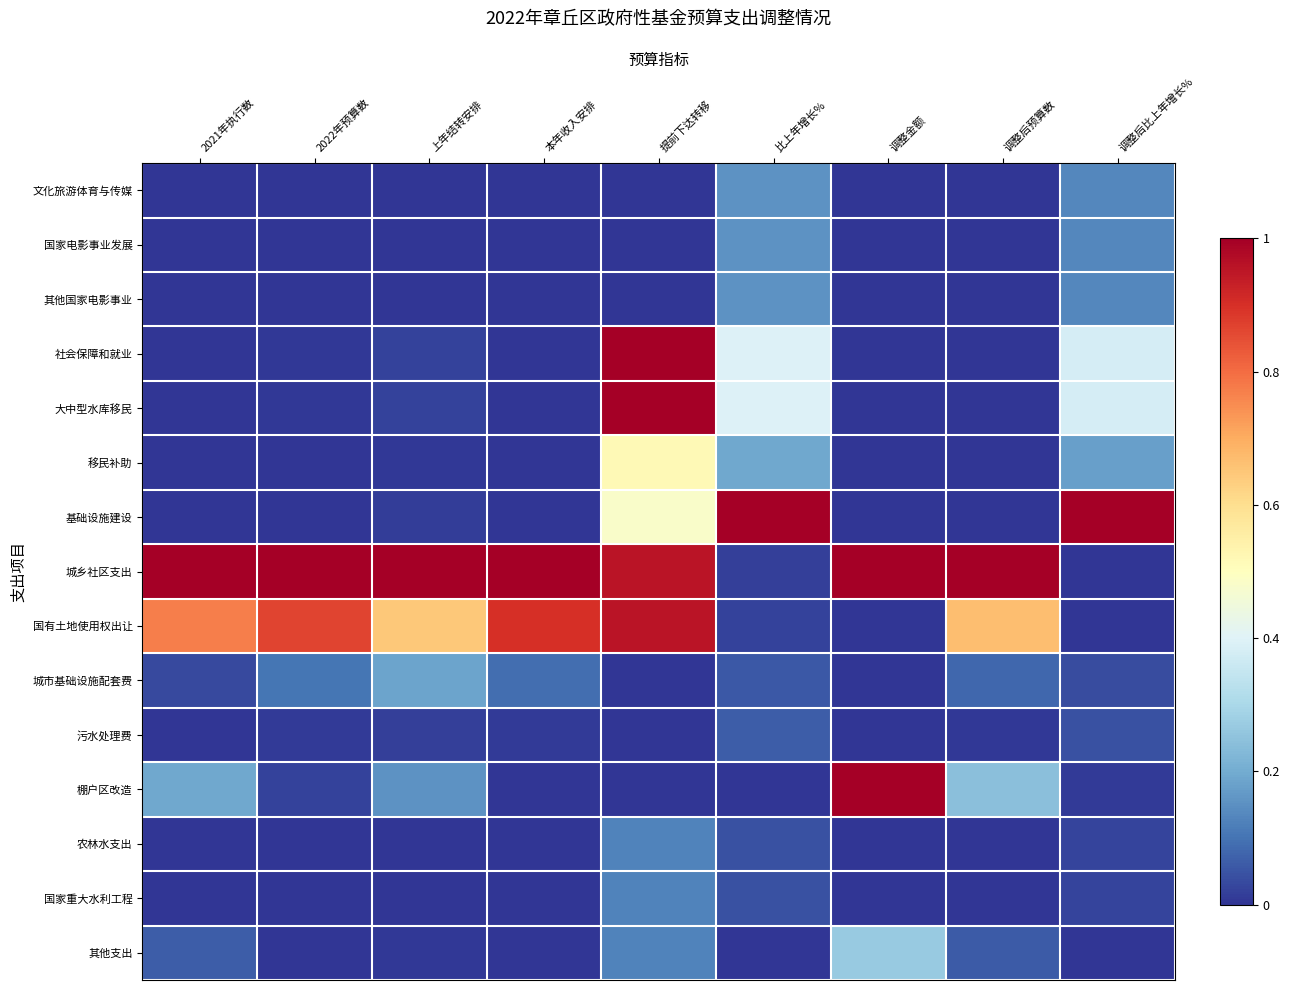

Which has a higher value, 2021年执行数 or 2022年预算数?

2021年执行数